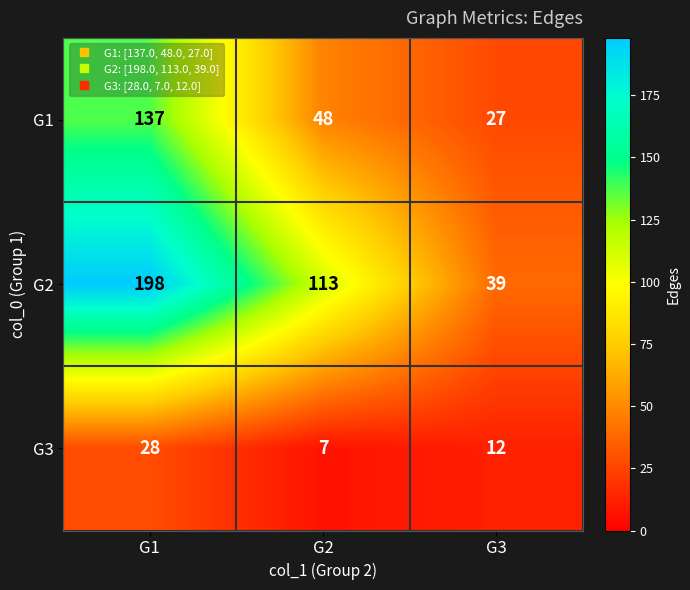

Is it true that G1 equals 28 at G1?

False